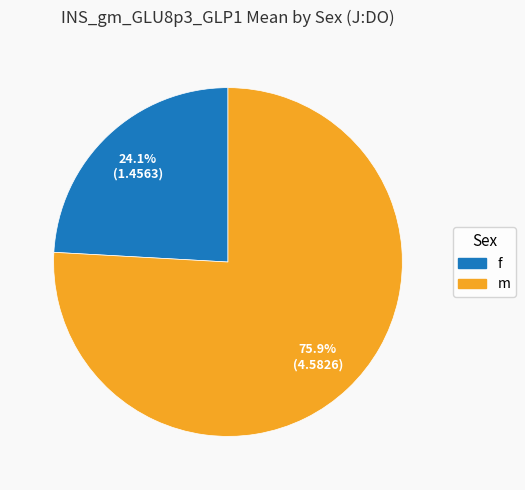

True or false: m accounts for 83% of the total.

False